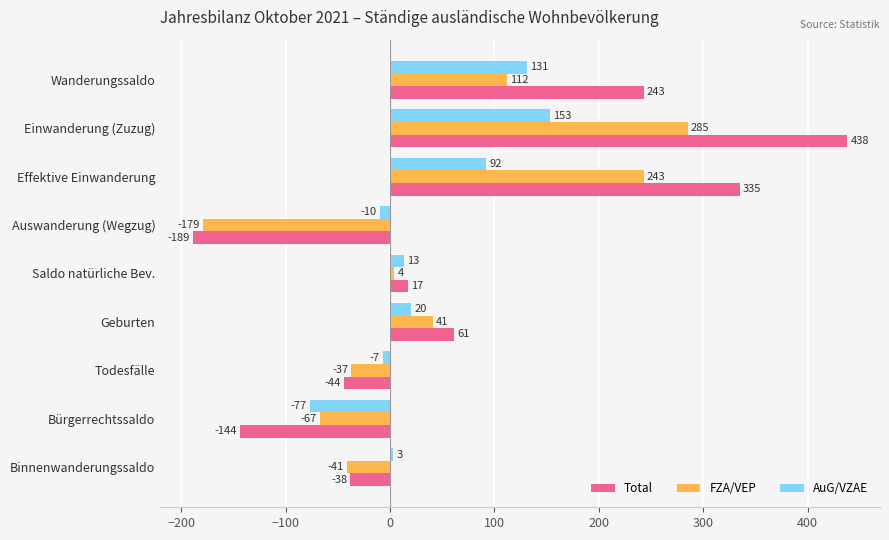

Which series has the widest spread of values?

Total